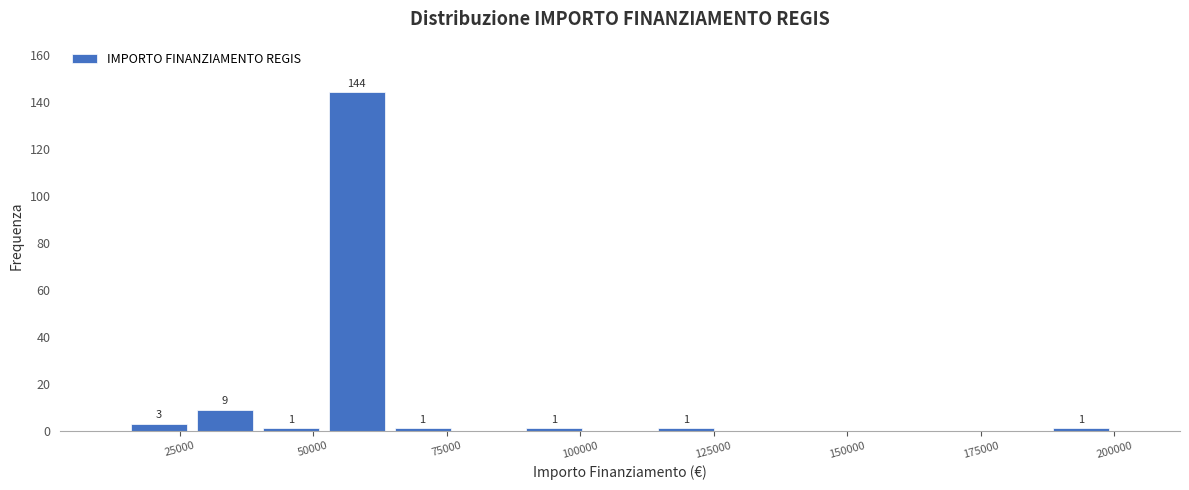

Read against the x-axis, roughly where is the centre of the tallest bar?

60000